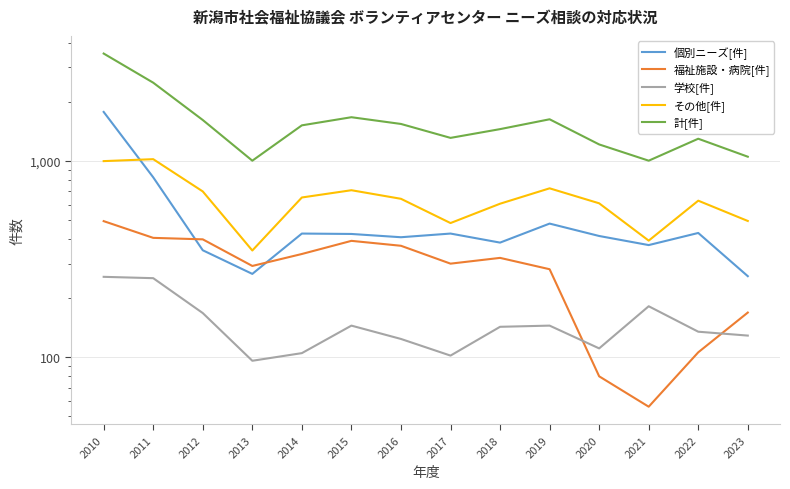

At how many categories does at least one series exceed 471?

14